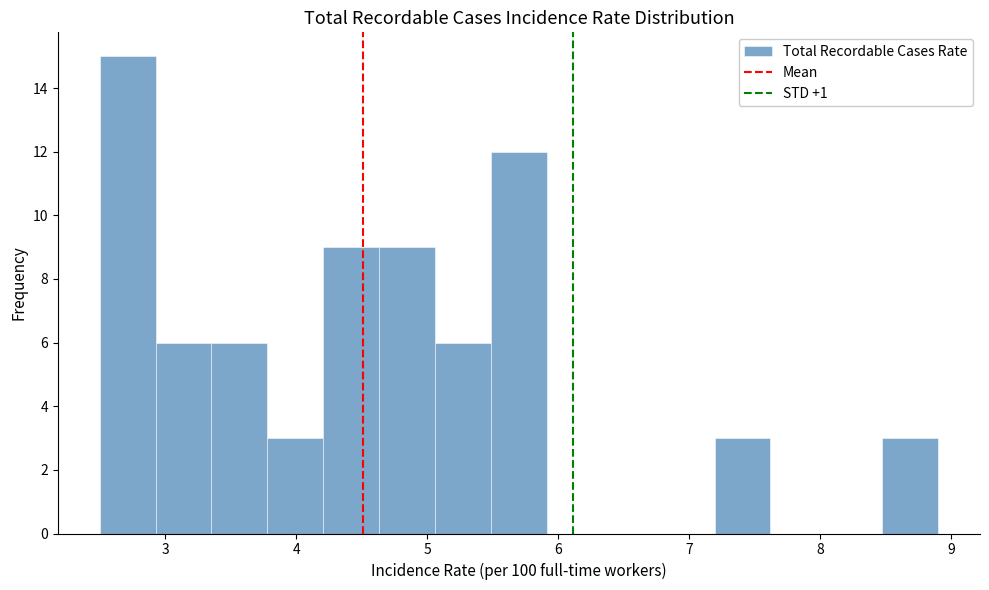

Reading left to right, transcribe this chart: for each bar, give the range it covers on the x-axis and its height. Neither the bar edges nor the heights are printed on the chart, so give them approximately, as read against the axes.

2.5 to 2.9: 15
2.9 to 3.4: 6
3.4 to 3.8: 6
3.8 to 4.2: 3
4.2 to 4.6: 9
4.6 to 5.1: 9
5.1 to 5.5: 6
5.5 to 5.9: 12
5.9 to 6.3: 0
6.3 to 6.8: 0
6.8 to 7.2: 0
7.2 to 7.6: 3
7.6 to 8.0: 0
8.0 to 8.5: 0
8.5 to 8.9: 3